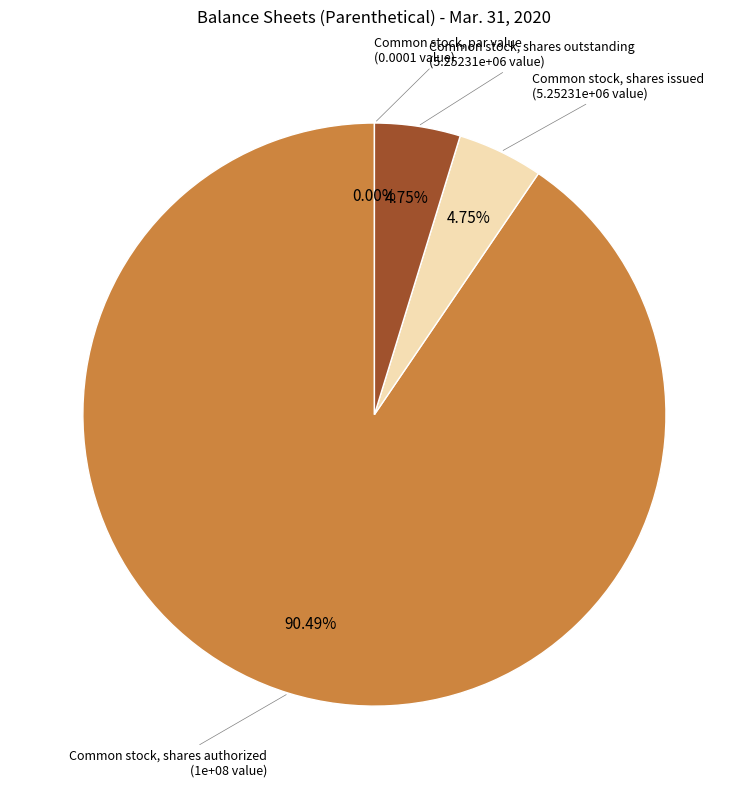

Which slice is the largest?

Common stock, shares authorized